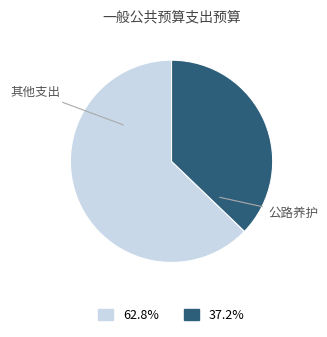

How many segments does this pie chart have?

2